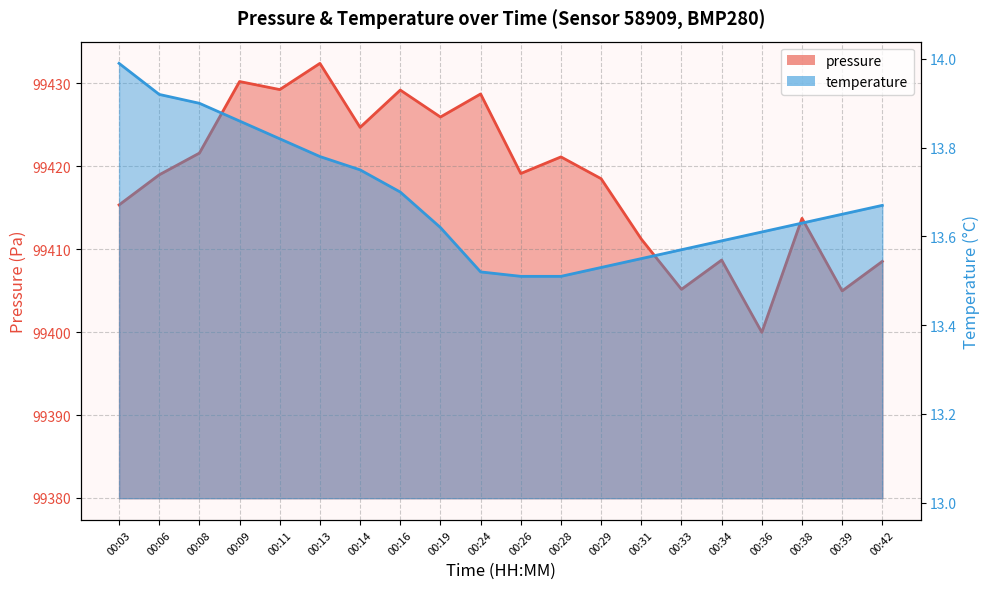

True or false: pressure and temperature cross at least once.

False